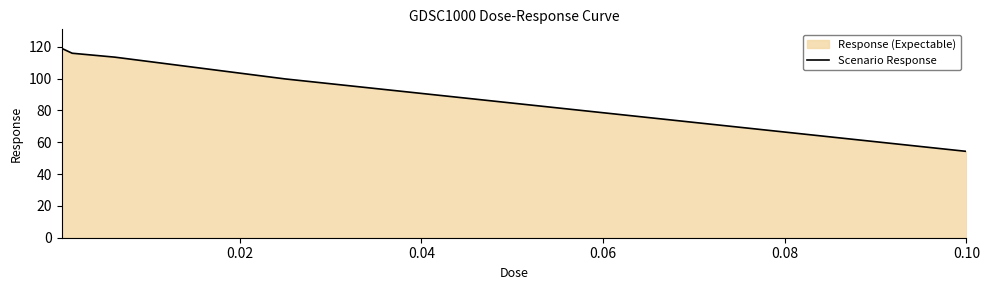

The value at 0.02 is 170.5. True or false?

False